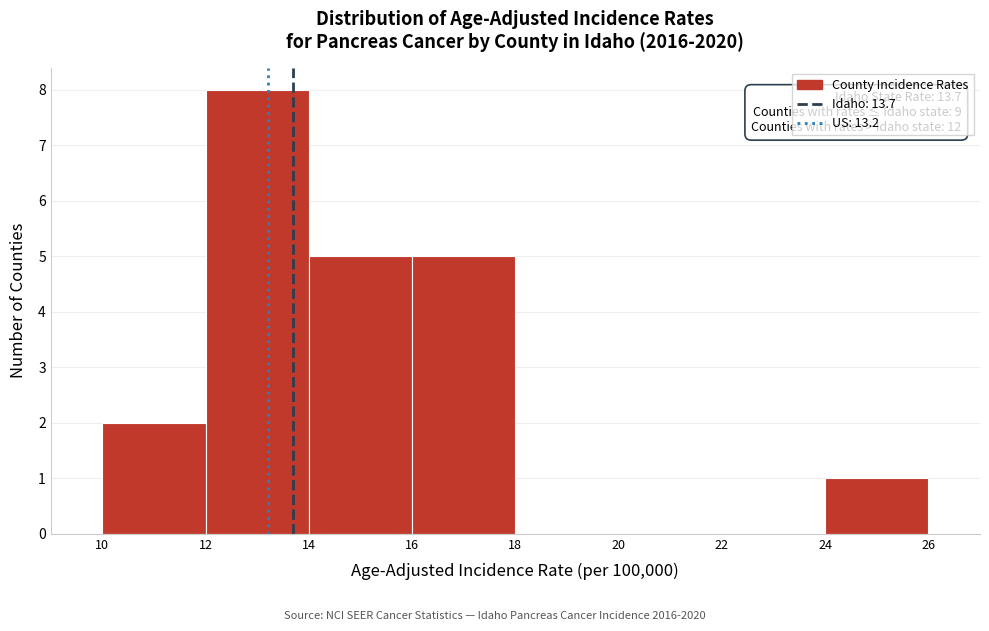

Over which range of the x-axis is the bar tallest?

12 to 14